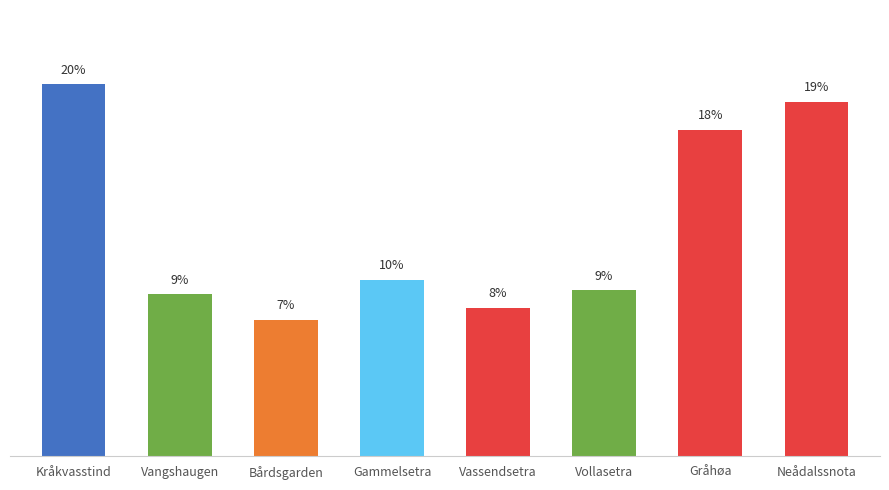

What is the label of the 6th bar from the left?

Vollasetra